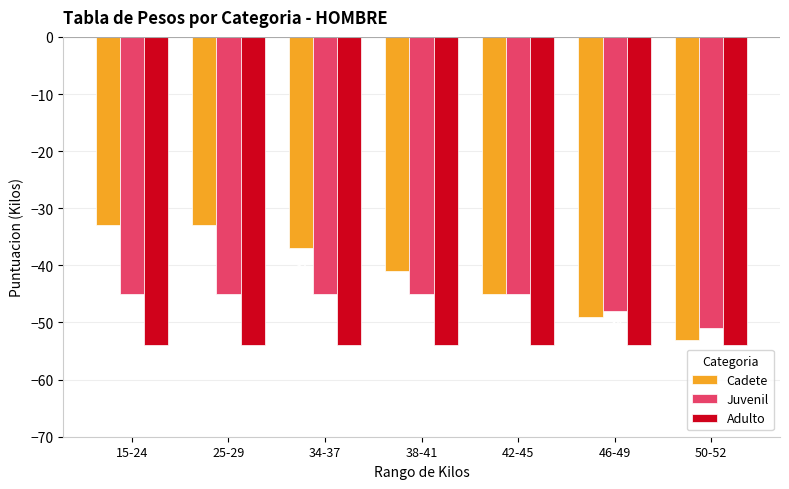

What is the spread (max minus min) of values at 50-52?

3